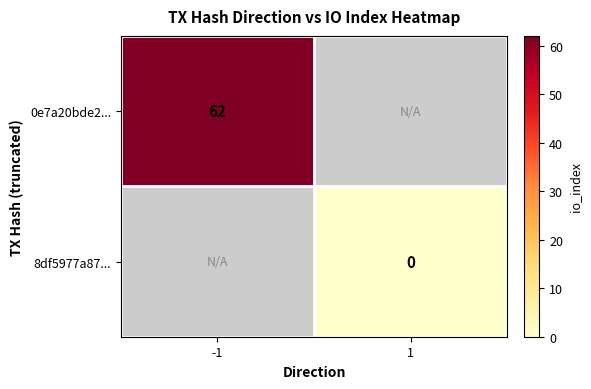

Is the value of 0e7a20bde2... at -1 greater than the value of 8df5977a87... at 1?

Yes